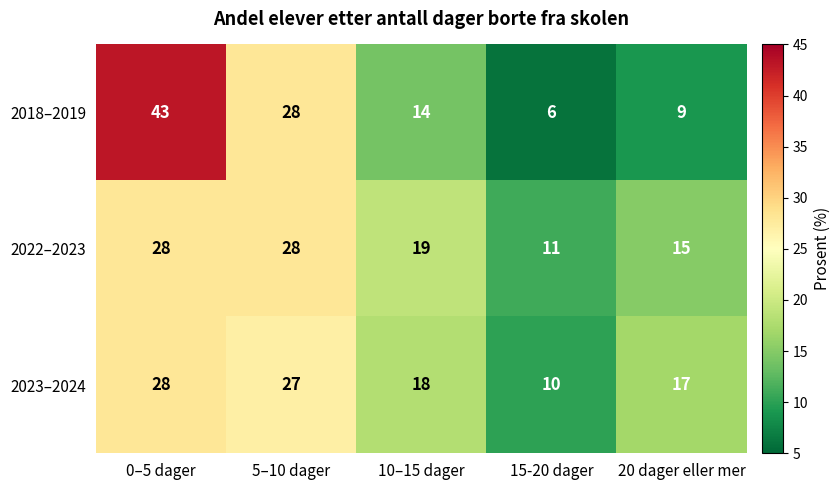

Rank the series at 10–15 dager from lowest to highest value.

2018–2019, 2023–2024, 2022–2023